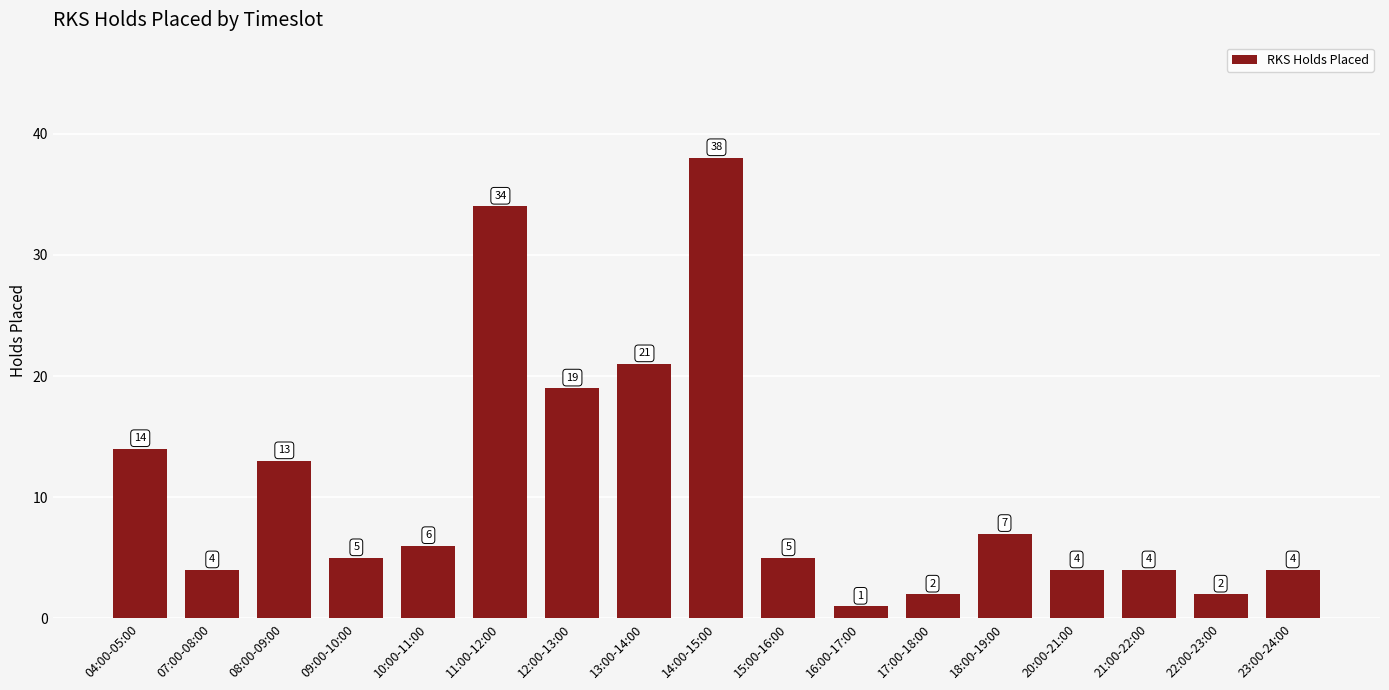

The chart shows a value of 8 at 04:00-05:00. True or false?

False